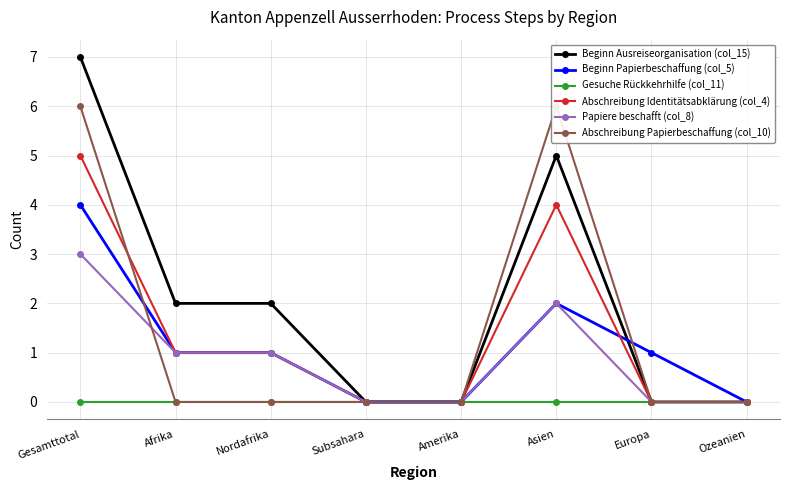

Between Gesamttotal and Nordafrika, which is larger?

Gesamttotal